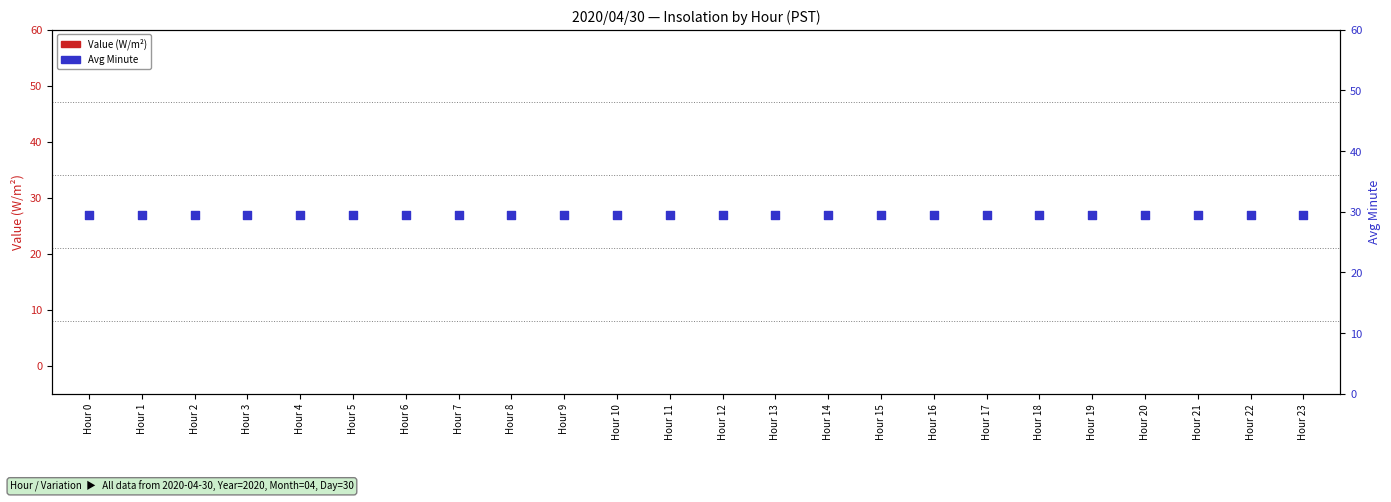

At how many categories does at least one series exceed 21?

24